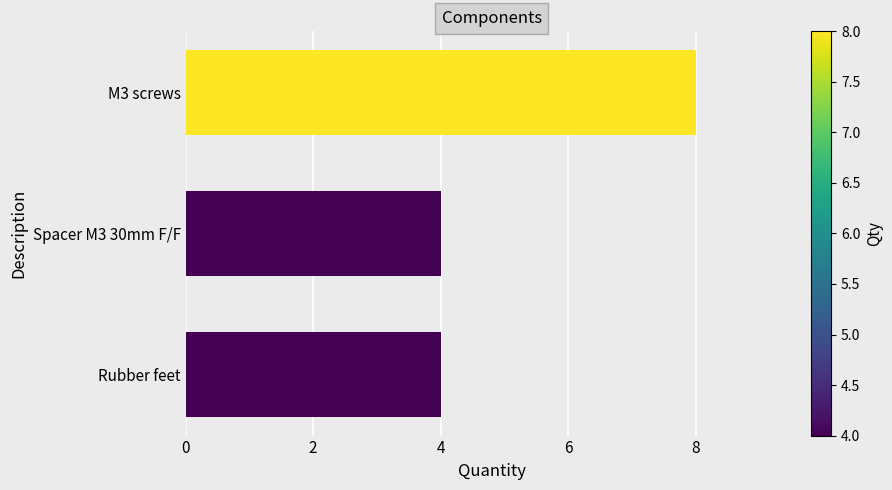

The chart shows a value of 8 at M3 screws. True or false?

True